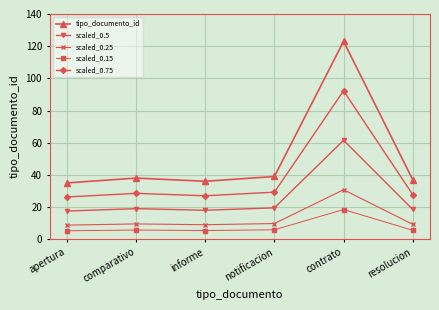

Is it true that tipo_documento_id equals 40.0 at contrato?

False